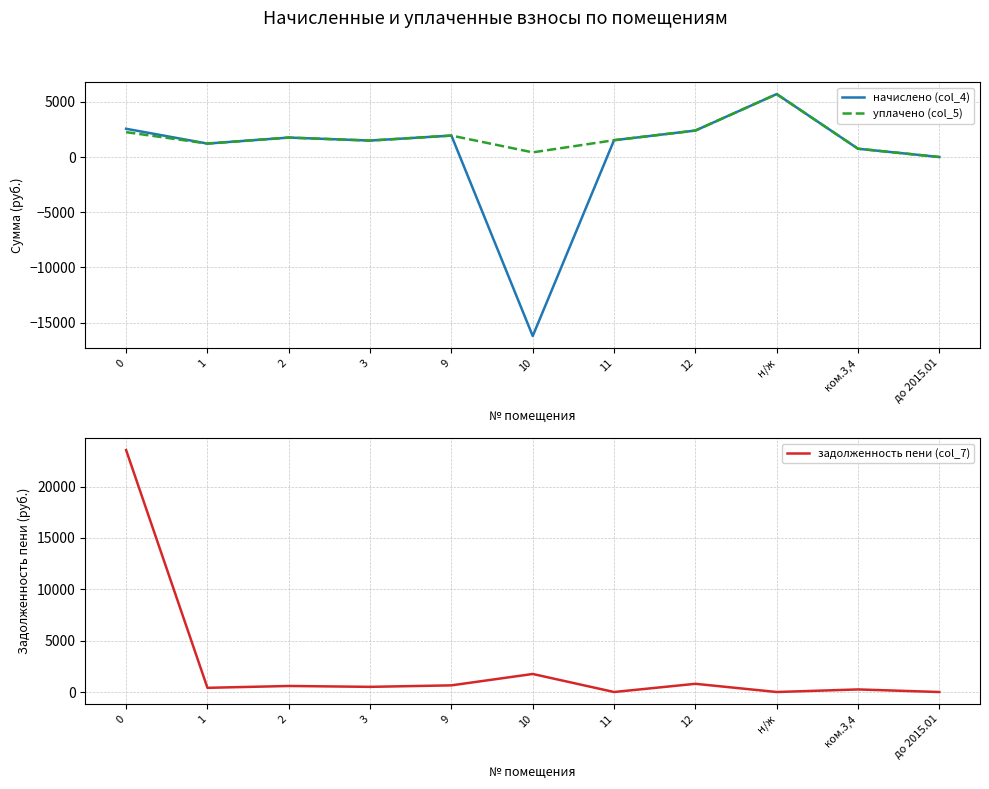

What is the spread (max minus min) of values at 9?

1296.0